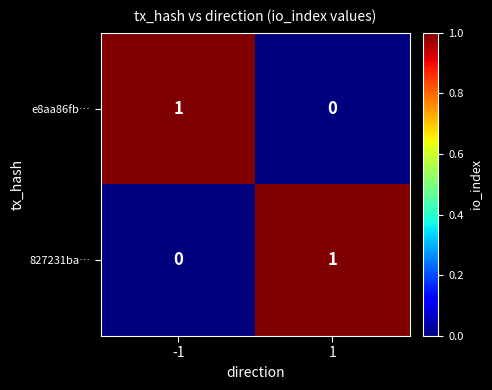

Is the value of e8aa86fb… at 1 greater than the value of 827231ba… at 1?

No